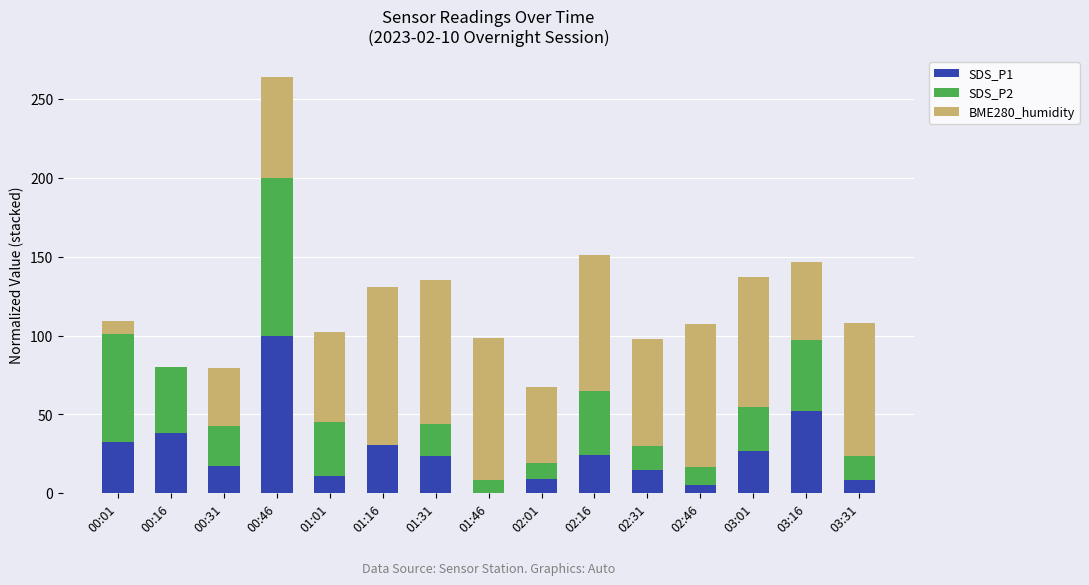

What is the sum of the SDS_P1 values at 01:16 and 03:01?

57.6